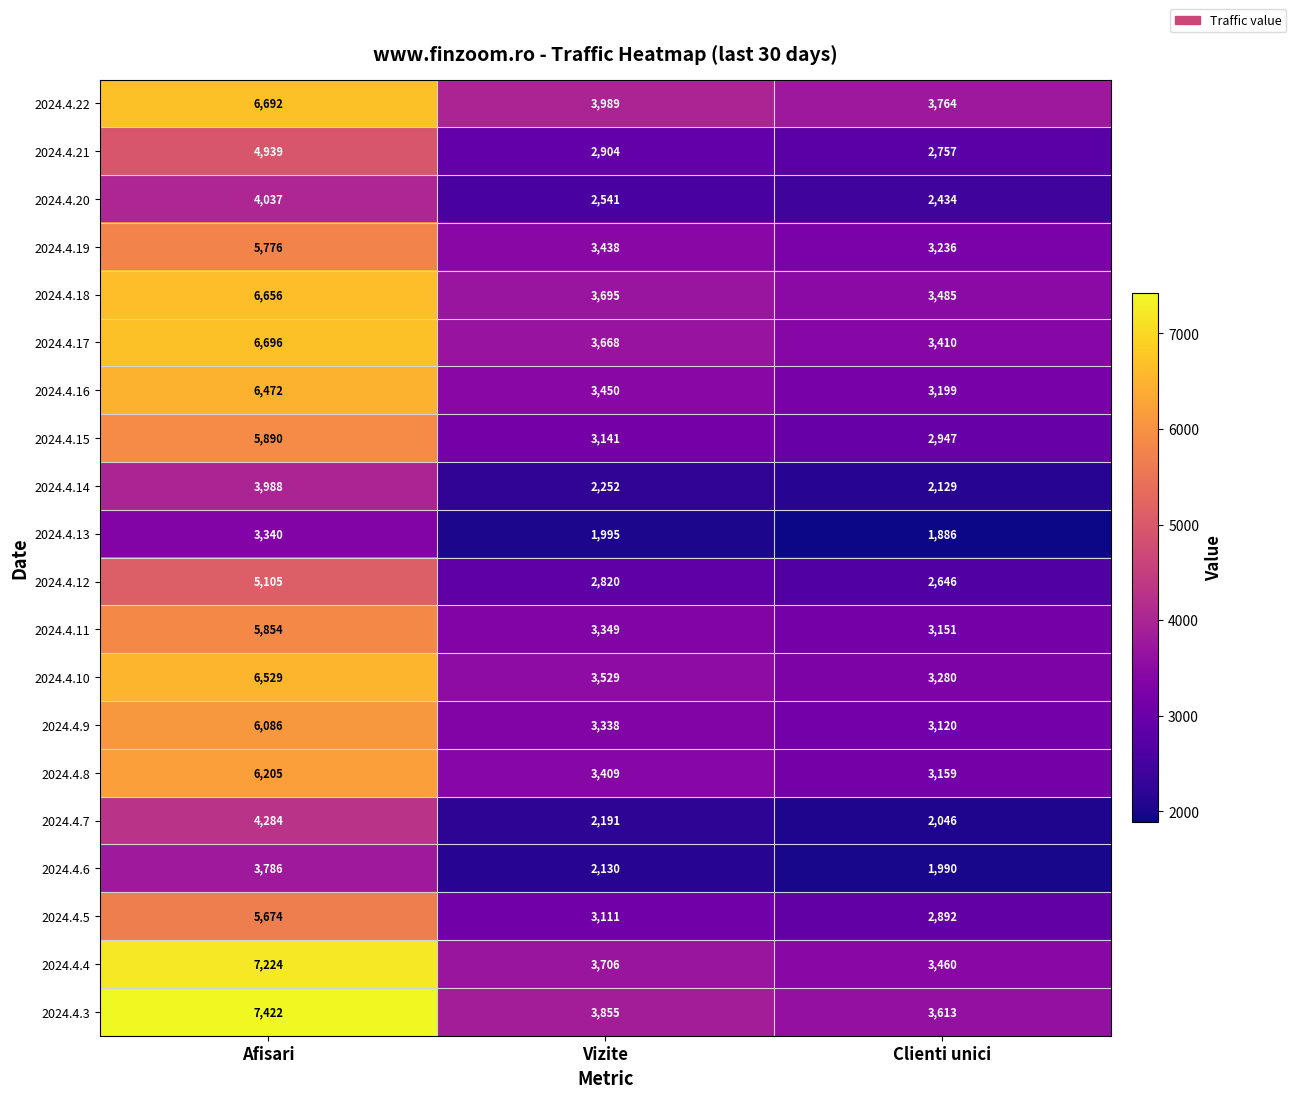

Rank the categories by 2024.4.13 value from lowest to highest.

Clienti unici, Vizite, Afisari